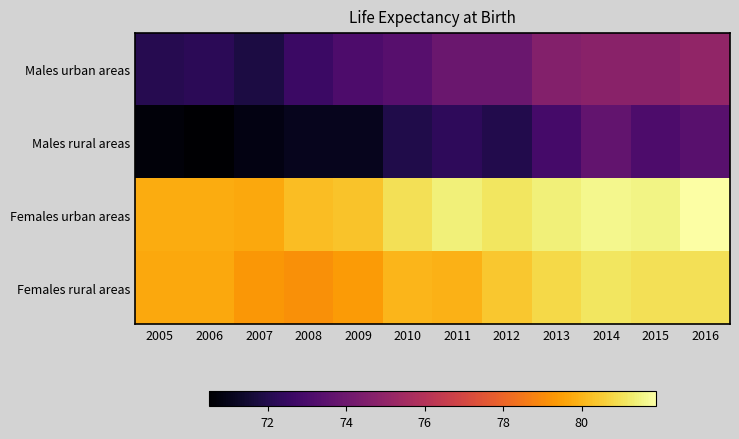

Rank the series by their maximum value, from highest to lowest.

Females urban areas, Females rural areas, Males urban areas, Males rural areas